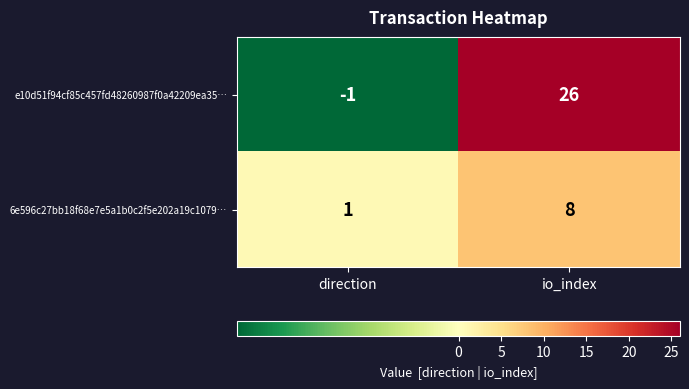

At which category is the sum across all series the highest?

io_index